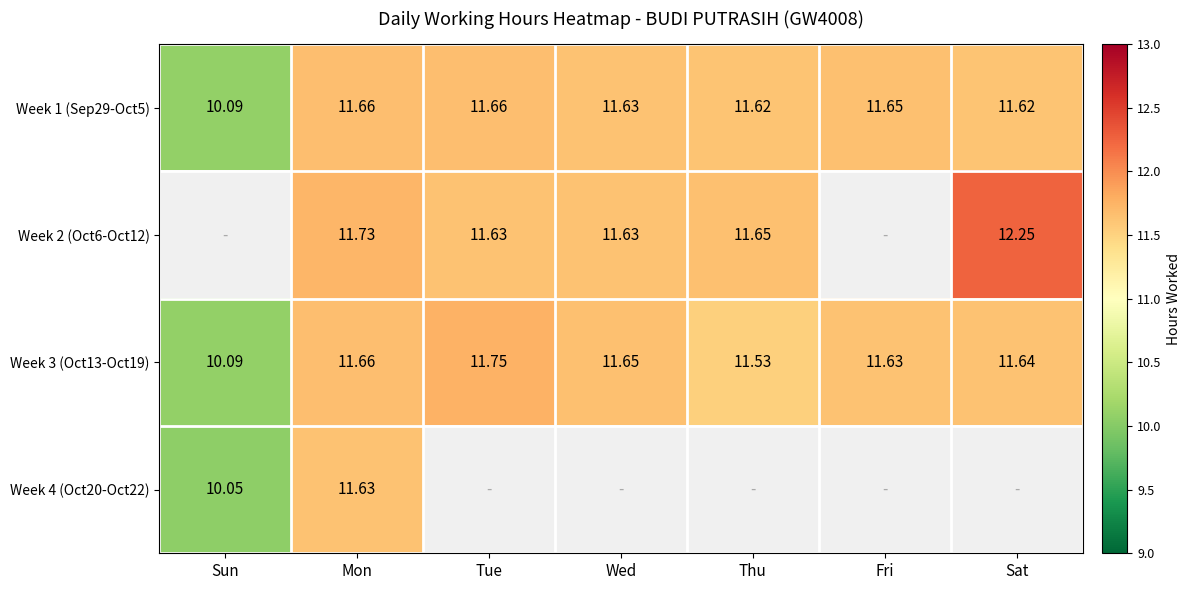

What is the minimum value for Week 3 (Oct13-Oct19)?

10.1